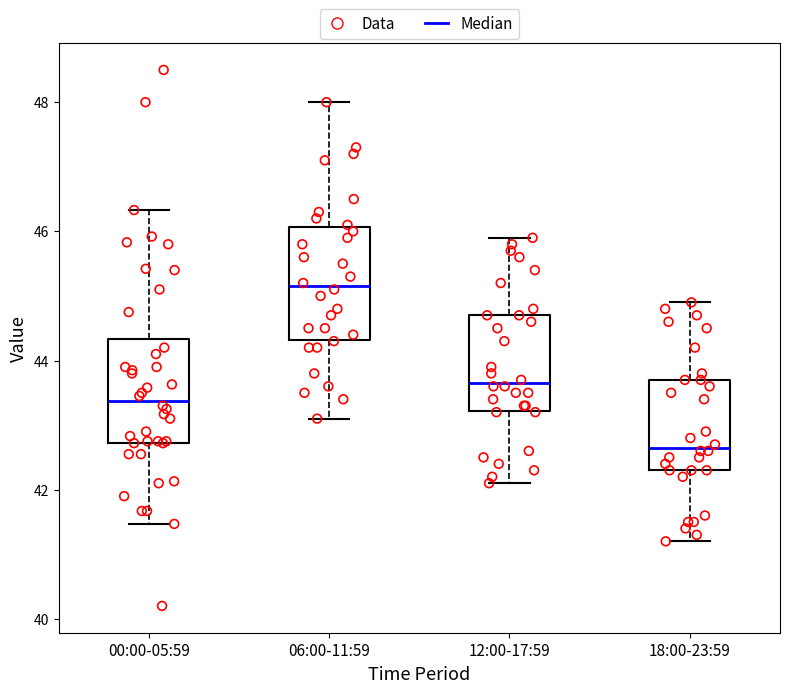

Reading left to right, transcribe this box plot: for each box, give where its median line is, the range the box spans, and where its two whiskers end, as read against the y-axis. The values are not printed on the chart, so give them approximately, as read against the axis.

00:00-05:59: median 43.4, box 42.8 to 44.4, whiskers 41.4 to 46.4
06:00-11:59: median 45.2, box 44.4 to 46.0, whiskers 43.2 to 48.0
12:00-17:59: median 43.6, box 43.2 to 44.8, whiskers 42.2 to 46.0
18:00-23:59: median 42.6, box 42.4 to 43.8, whiskers 41.2 to 45.0